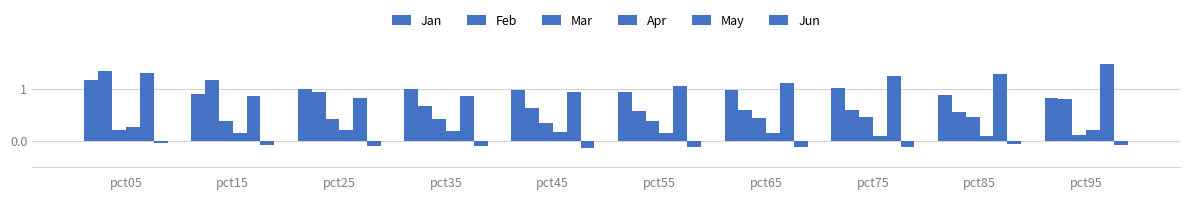

How many bars are there in total?

60